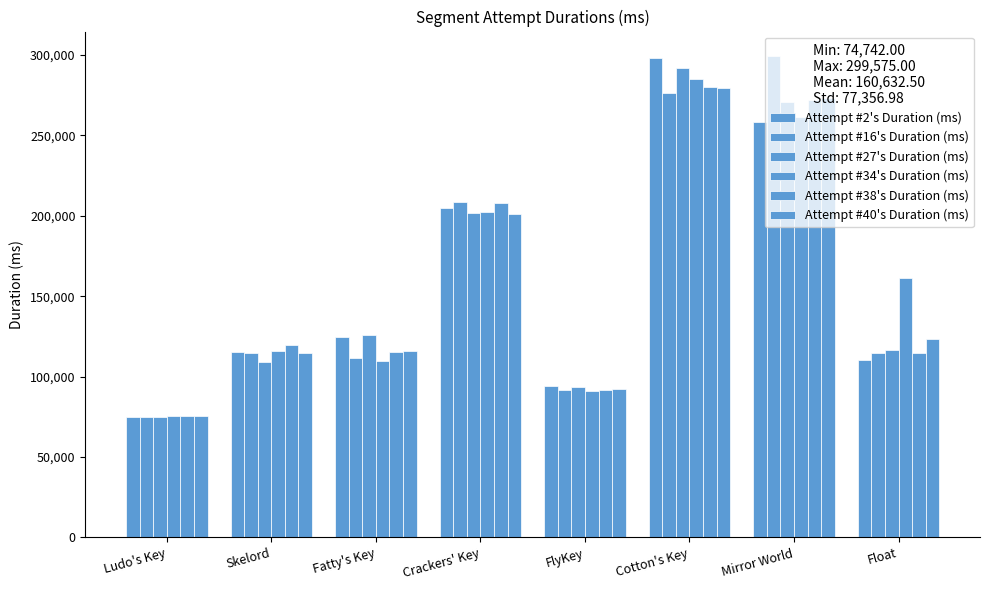

Reading left to right, extract all data points from this chart.

Attempt #2's Duration (ms): 74827	115140	124342	205044	93859	297824	258235	110591
Attempt #16's Duration (ms): 74742	114902	111326	208783	91450	276369	299575	114465
Attempt #27's Duration (ms): 74804	109157	125855	201733	93326	291987	270547	116759
Attempt #34's Duration (ms): 75534	116014	109593	202216	90764	285044	261295	161360
Attempt #38's Duration (ms): 75243	119862	115575	207844	91940	280385	271779	114514
Attempt #40's Duration (ms): 75214	114874	116062	201193	92299	279675	272930	123509